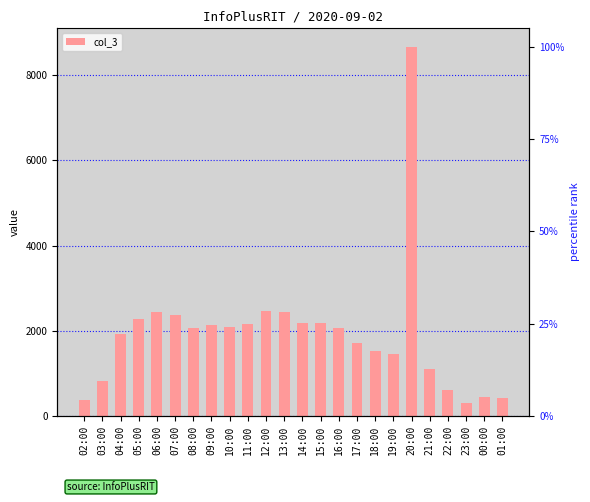

How many bars are there in total?

24